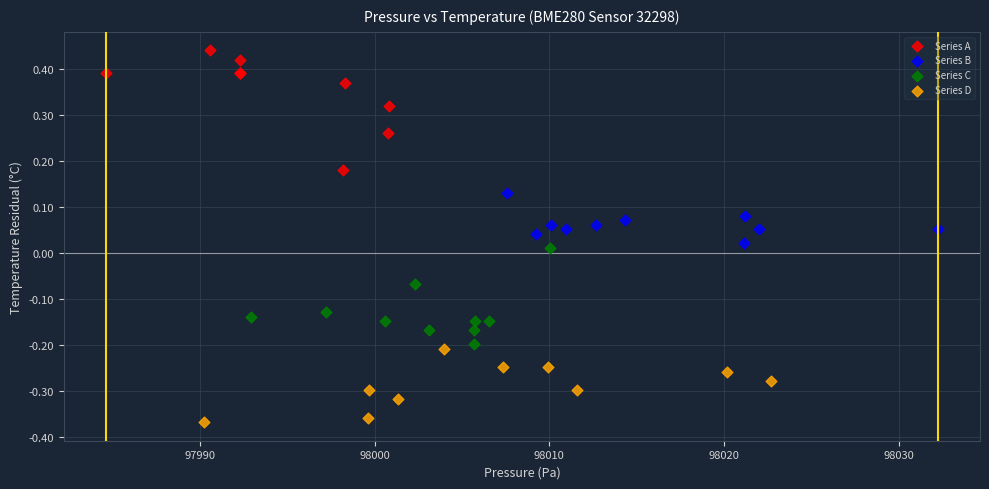

Which series reaches the minimum Y coordinate?

Series D